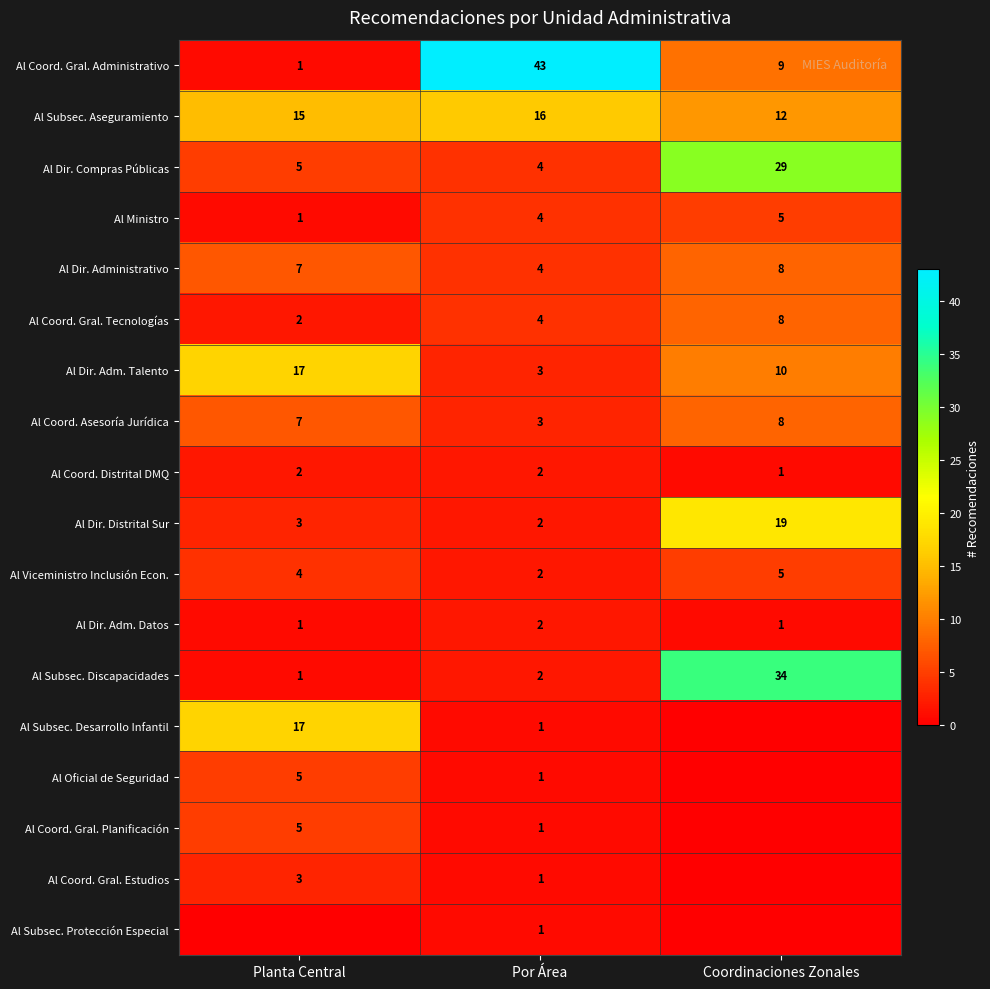

Rank the categories by Al Coord. Gral. Administrativo value from highest to lowest.

Por Área, Coordinaciones Zonales, Planta Central